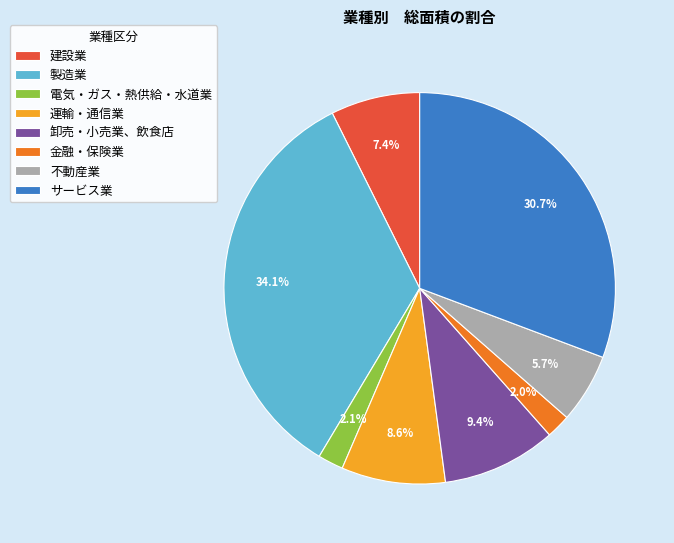

How much of the chart is everything except サービス業?

69.3%